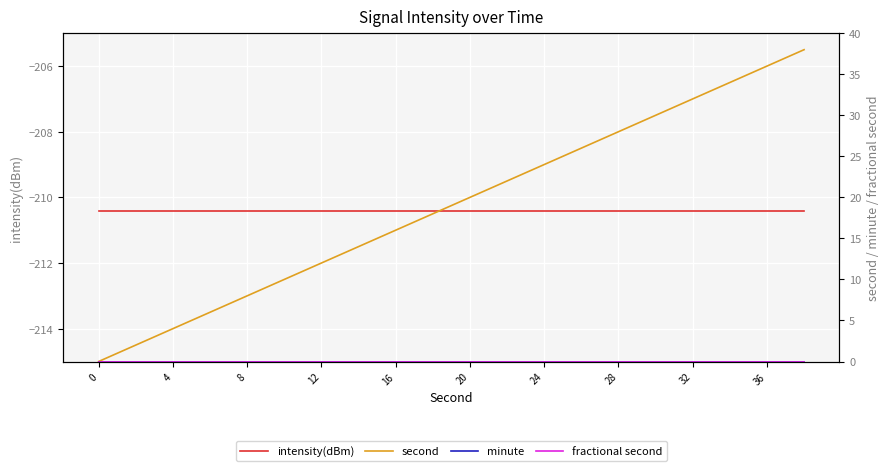

Reading left to right, what are all the values shown in this chart?

intensity(dBm): -210.4	-210.4	-210.4	-210.4	-210.4	-210.4	-210.4	-210.4	-210.4	-210.4	-210.4	-210.4	-210.4	-210.4	-210.4	-210.4	-210.4	-210.4	-210.4	-210.4
second: 0.0	2.0	4.0	6.0	8.0	10.0	12.0	14.0	16.0	18.0	20.0	22.0	24.0	26.0	28.0	30.0	32.0	34.0	36.0	38.0
minute: 0.0	0.0	0.0	0.0	0.0	0.0	0.0	0.0	0.0	0.0	0.0	0.0	0.0	0.0	0.0	0.0	0.0	0.0	0.0	0.0
fractional second: 0.0	0.0	0.0	0.0	0.0	0.0	0.0	0.0	0.0	0.0	0.0	0.0	0.0	0.0	0.0	0.0	0.0	0.0	0.0	0.0